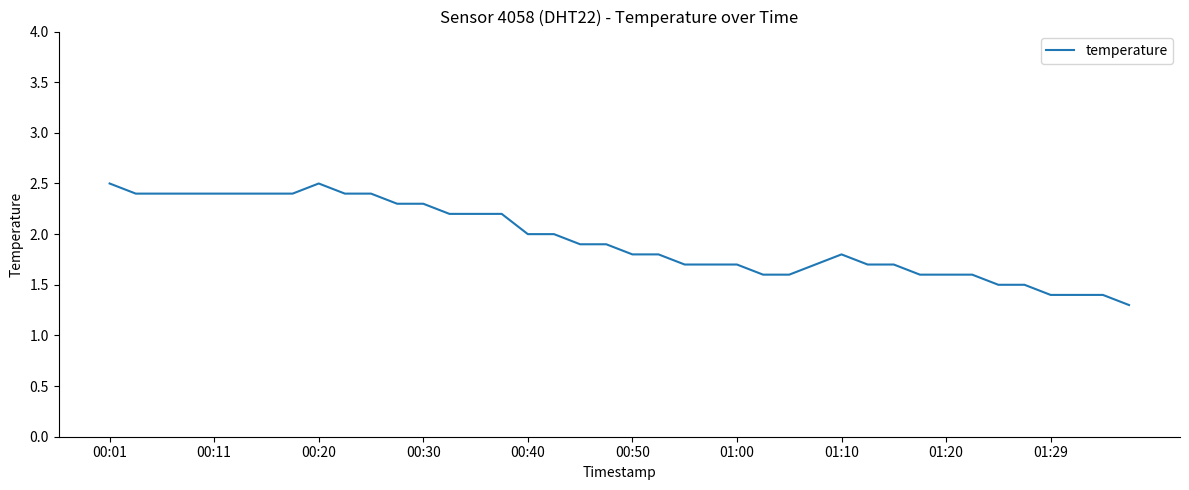

What is the maximum value shown in the chart?

2.5